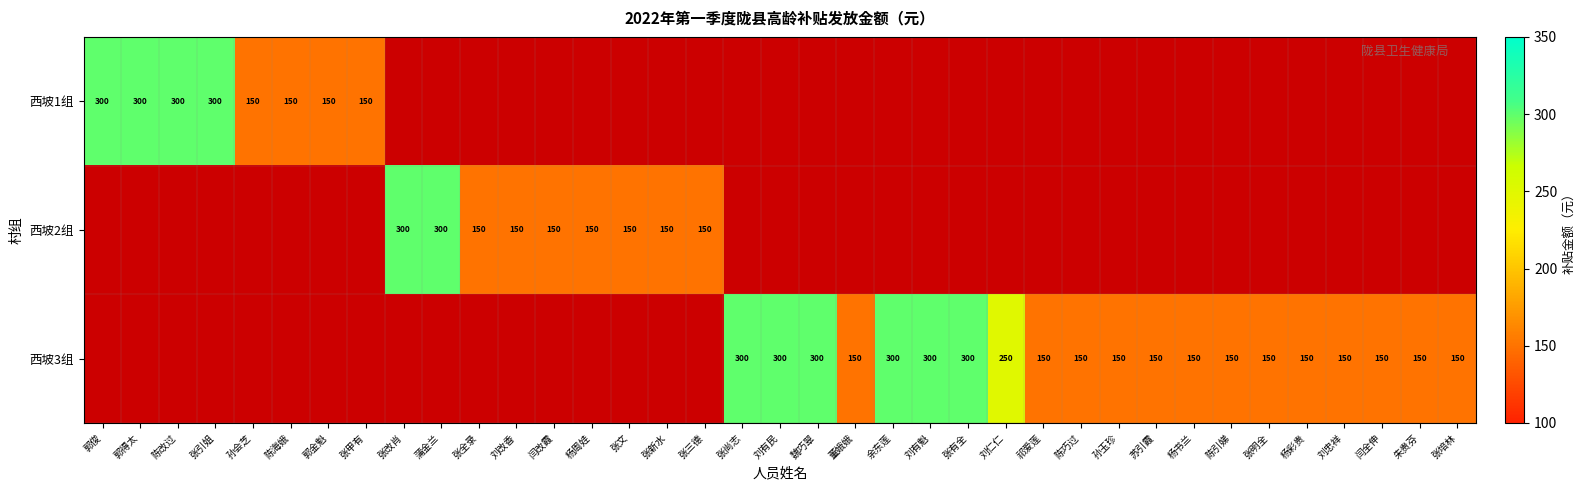

How many categories are shown in the chart?

37